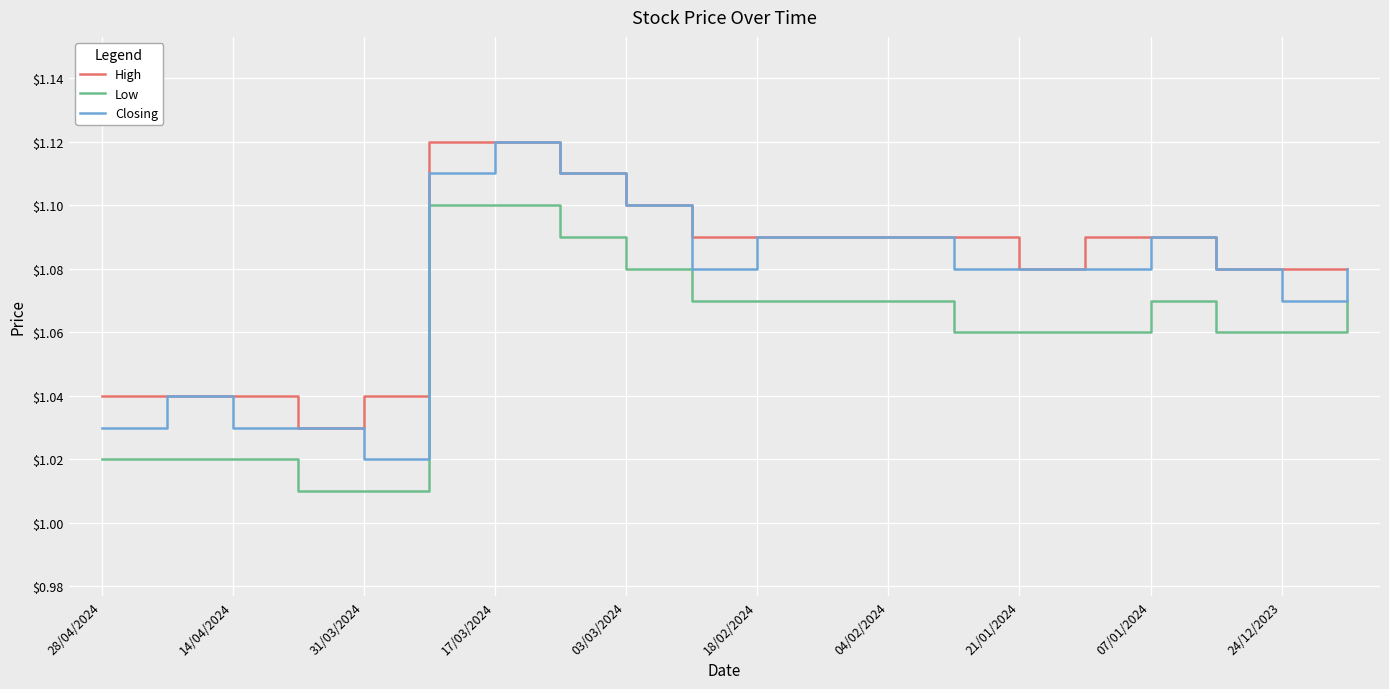

True or false: Low and Closing intersect in this chart.

False